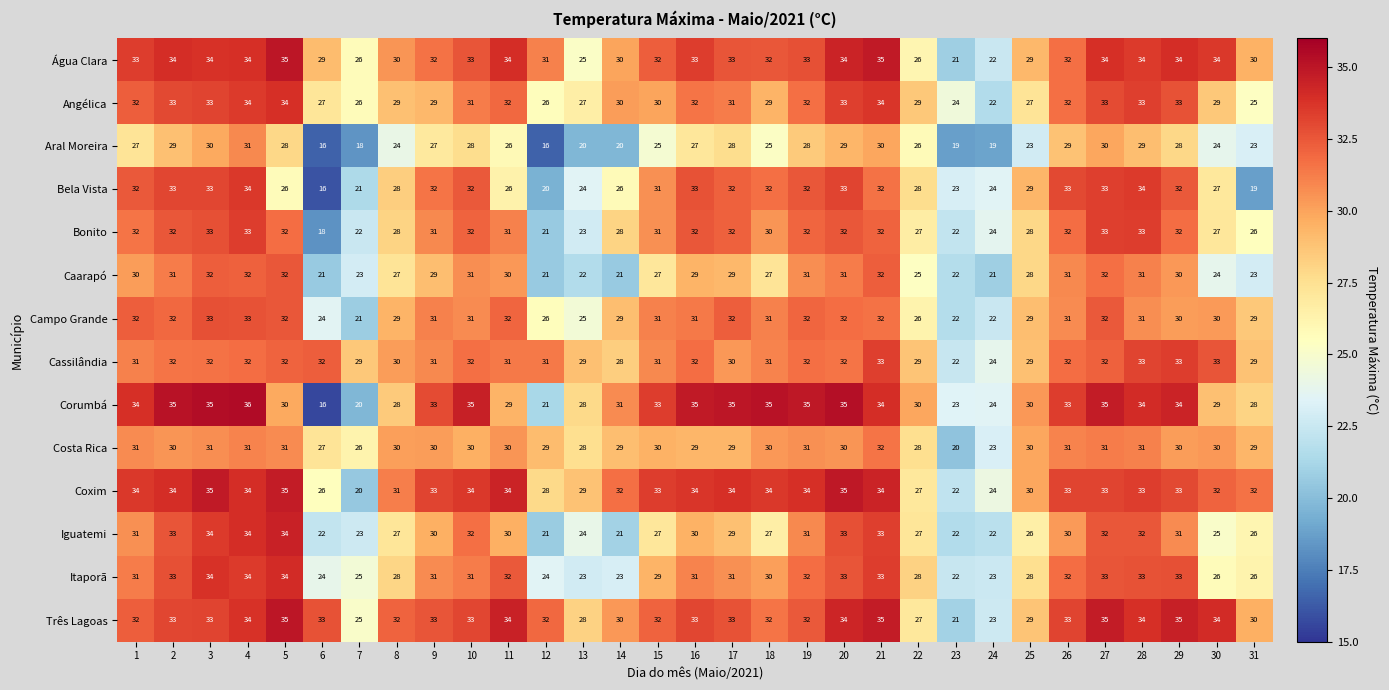

What is the average value of the Bonito series?

29